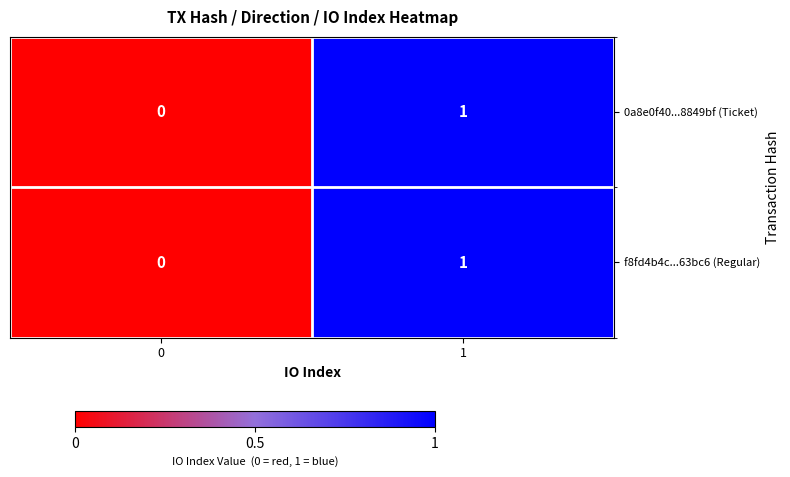

How many distinct data groups are displayed?

2